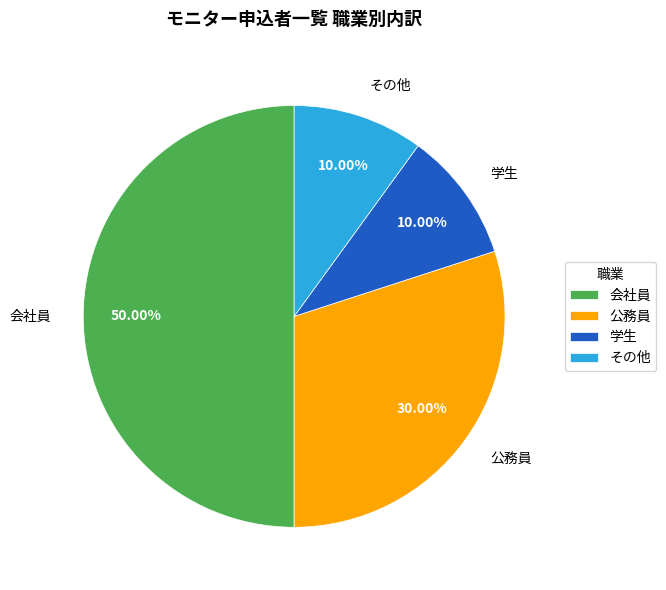

What is the ratio of the value at 学生 to the value at 公務員?

0.3